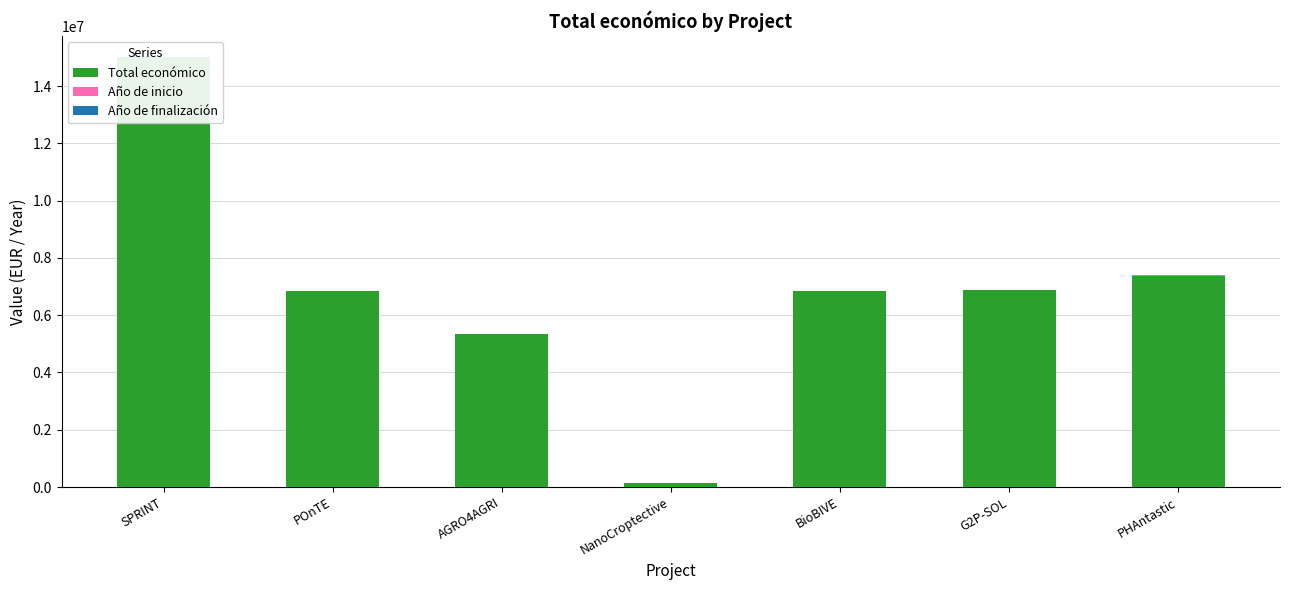

At which label is Total económico closest to 7572222?

PHAntastic